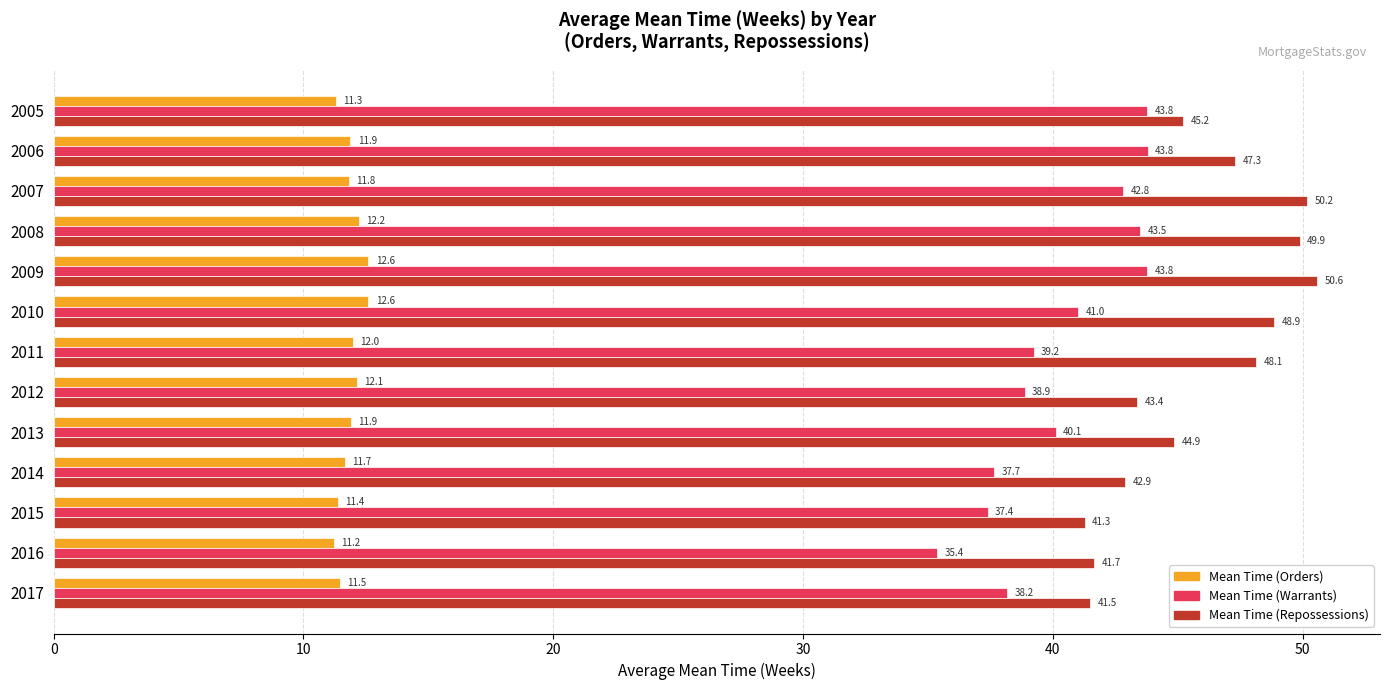

Which category has the highest value across all series?

2009